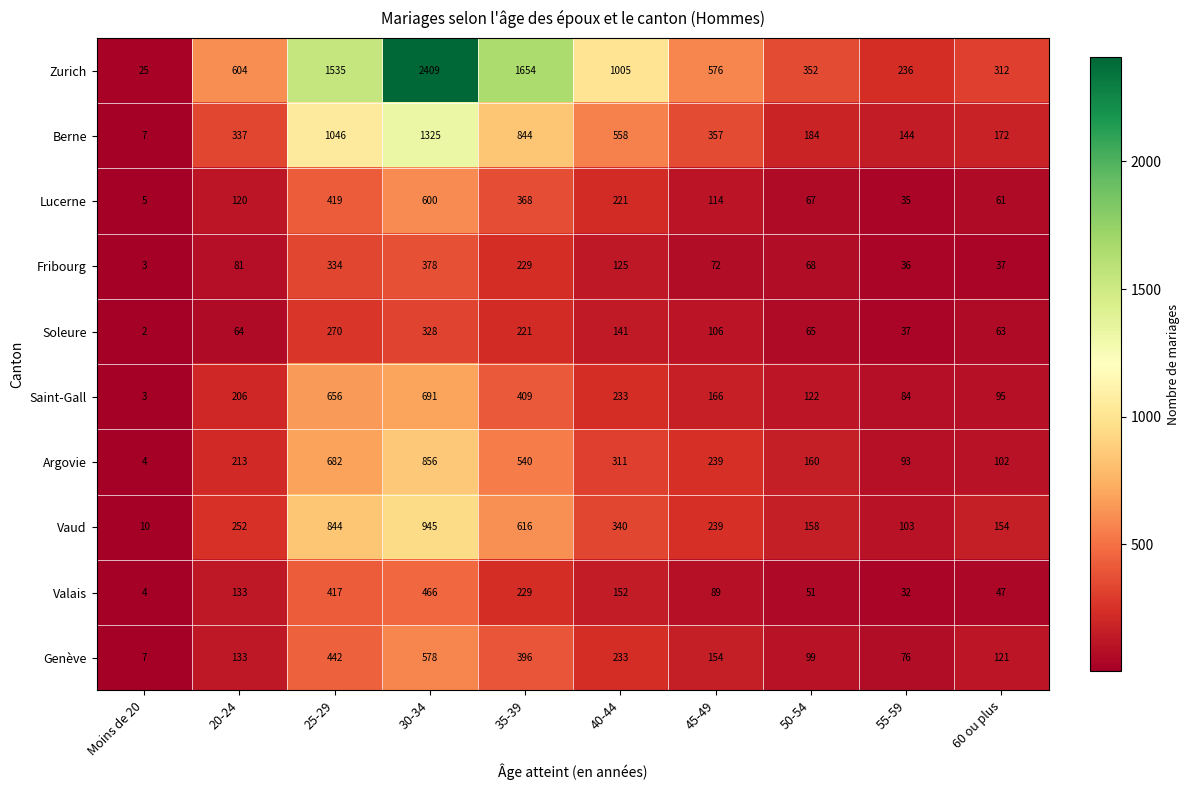

What is the spread (max minus min) of values at 50-54?

301